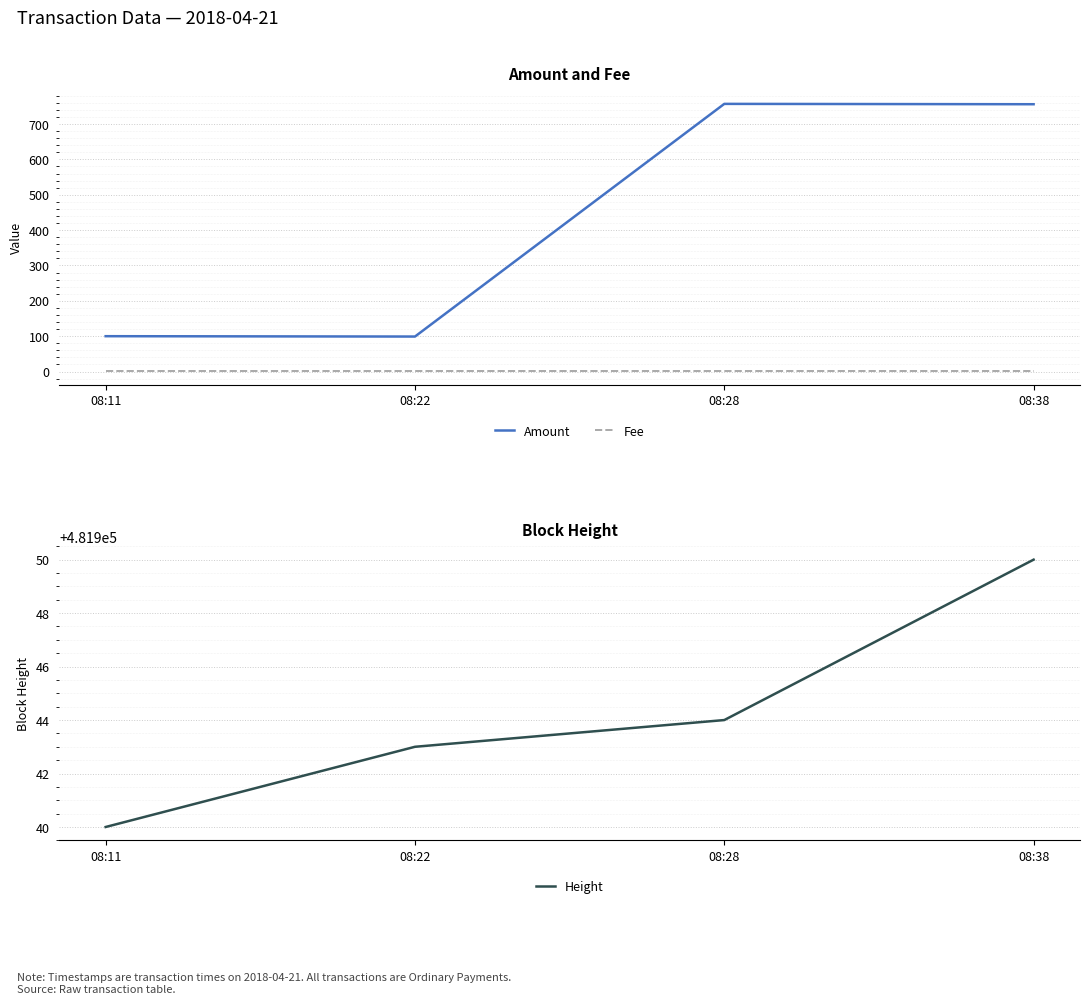

Is this an area chart (filled region under the line)?

No